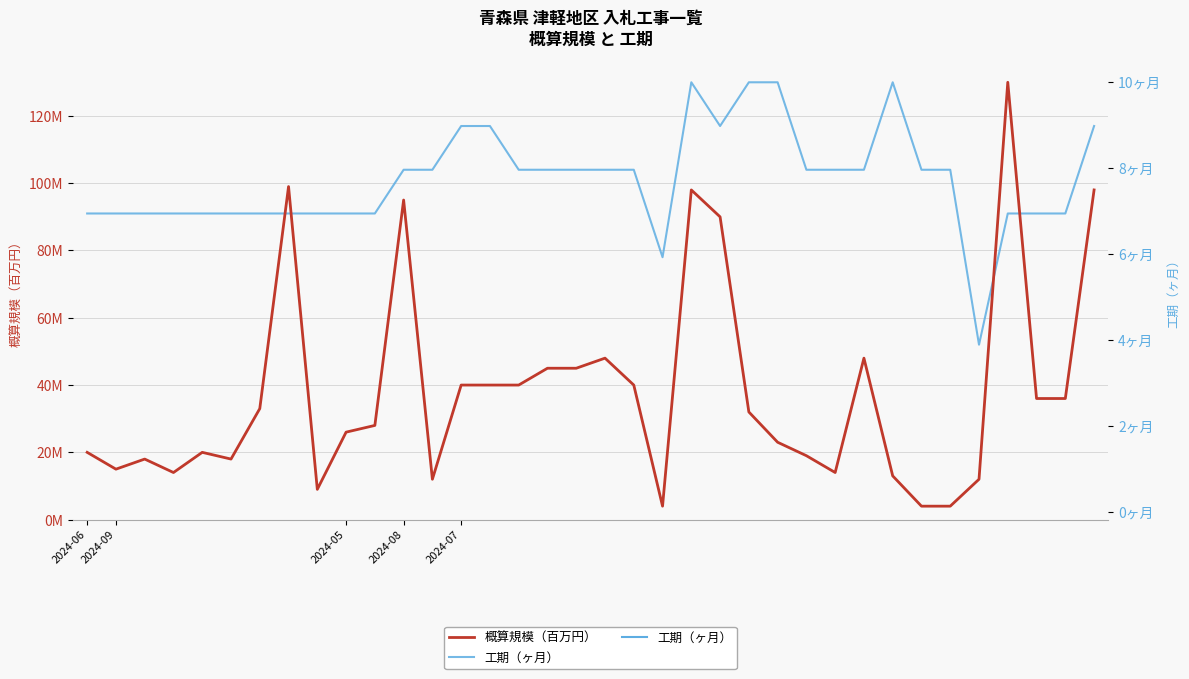

List the series in order of their peak value, highest first.

概算規模（百万円）, 工期（ヶ月）